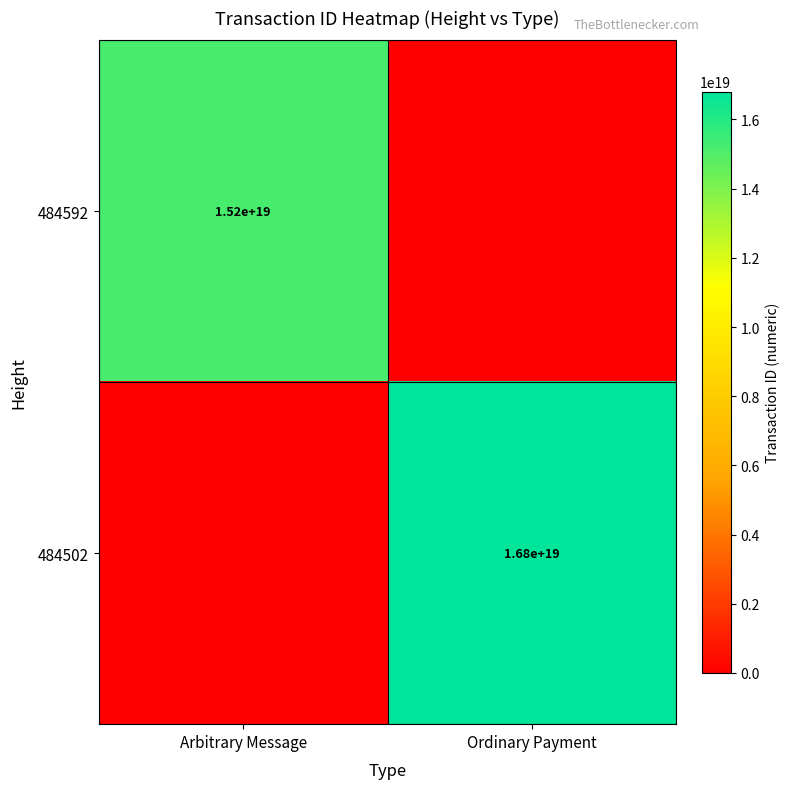

The 484502 series shows 28079868210638934016 at Ordinary Payment. True or false?

False